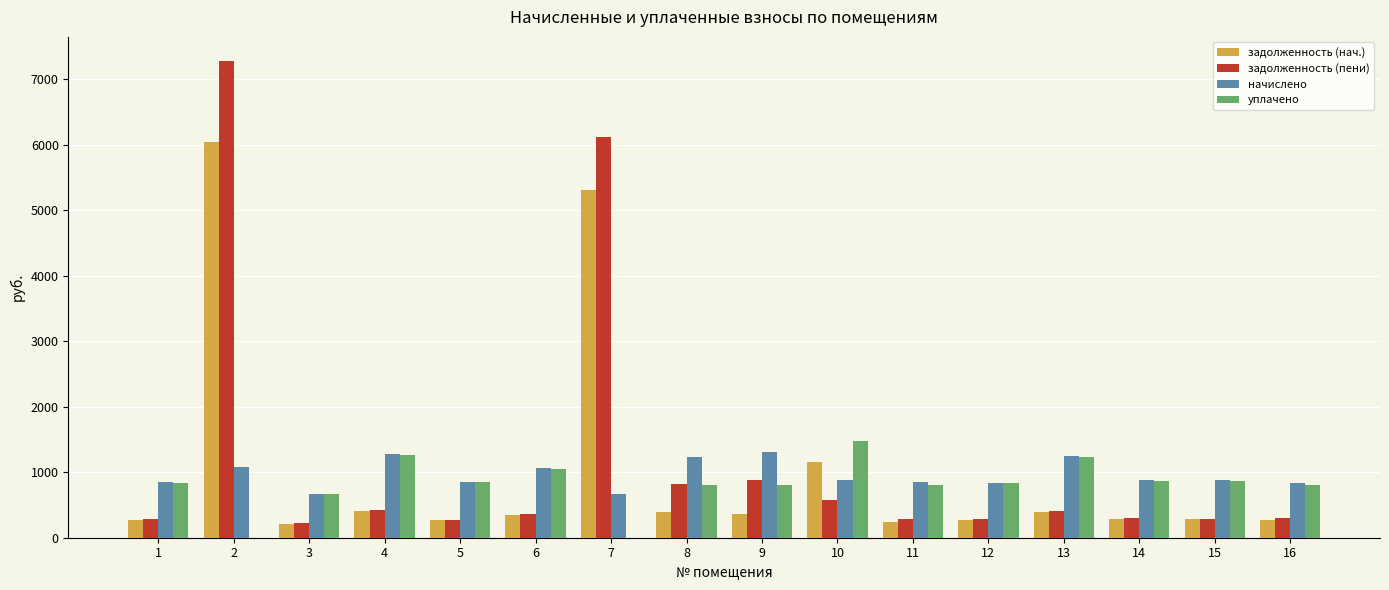

What is the sum of all уплачено values?

13120.0